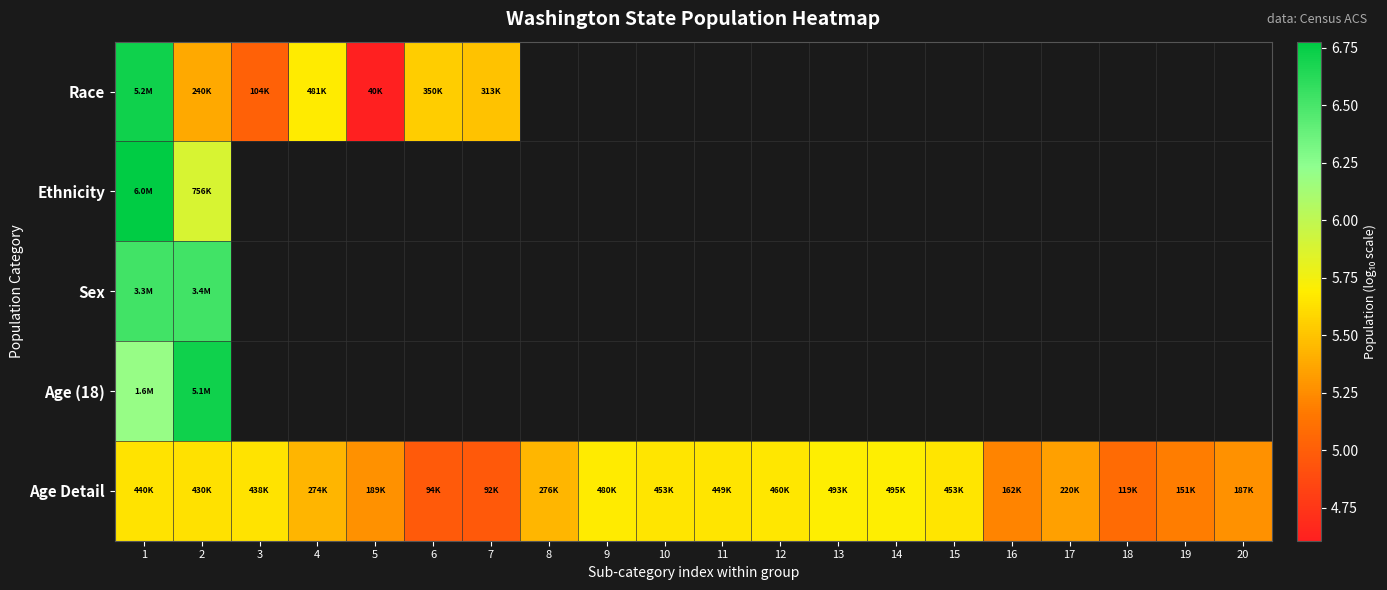

Which category has the highest value in the Ethnicity series?

1